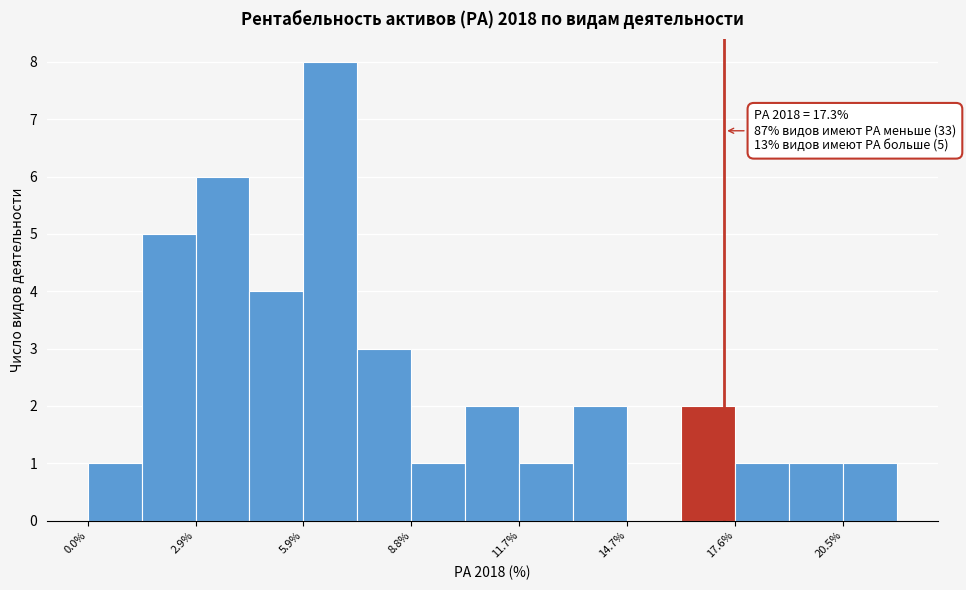

Read against the x-axis, roughly where is the centre of the tallest bar?

6.5